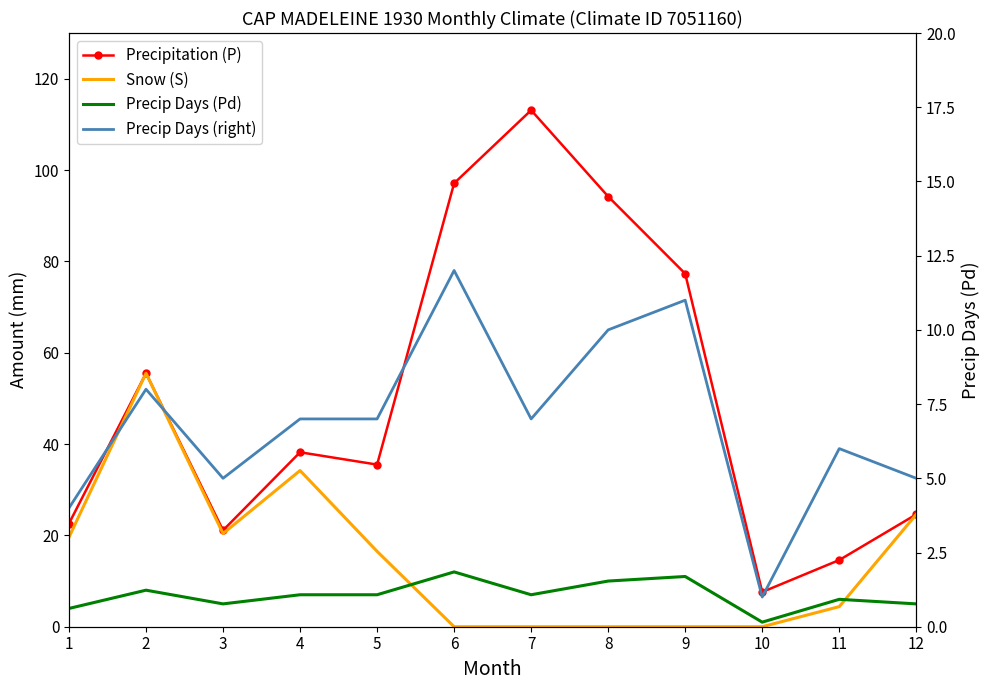

Reading left to right, what are all the values shown in this chart?

Precipitation (P): 1=22.6	2=55.5	3=21.1	4=38.2	5=35.5	6=97.1	7=113.1	8=94.2	9=77.3	10=7.6	11=14.6	12=24.6
Snow (S): 1=19.6	2=55.5	3=20.4	4=34.2	5=16.5	6=0.0	7=0.0	8=0.0	9=0.0	10=0.0	11=4.4	12=24.6
Precip Days (Pd): 1=4.0	2=8.0	3=5.0	4=7.0	5=7.0	6=12.0	7=7.0	8=10.0	9=11.0	10=1.0	11=6.0	12=5.0
Precip Days (right): 1=4.0	2=8.0	3=5.0	4=7.0	5=7.0	6=12.0	7=7.0	8=10.0	9=11.0	10=1.0	11=6.0	12=5.0